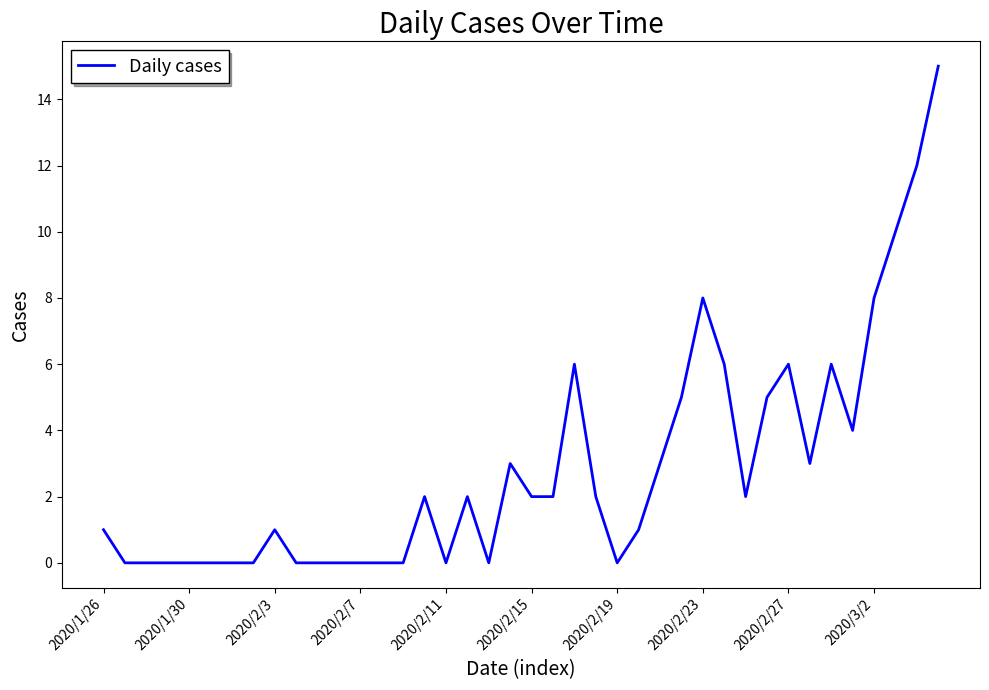

What is the difference between the second highest and minimum values?

12